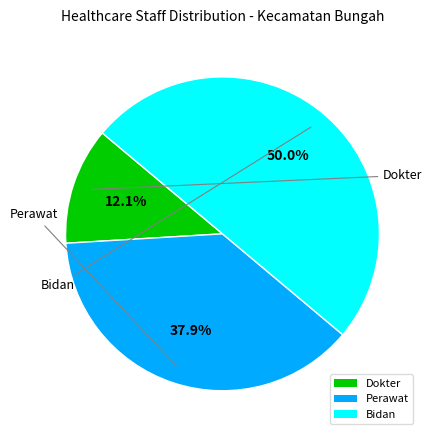

To the nearest percent, what is the average slice percentage?

33%